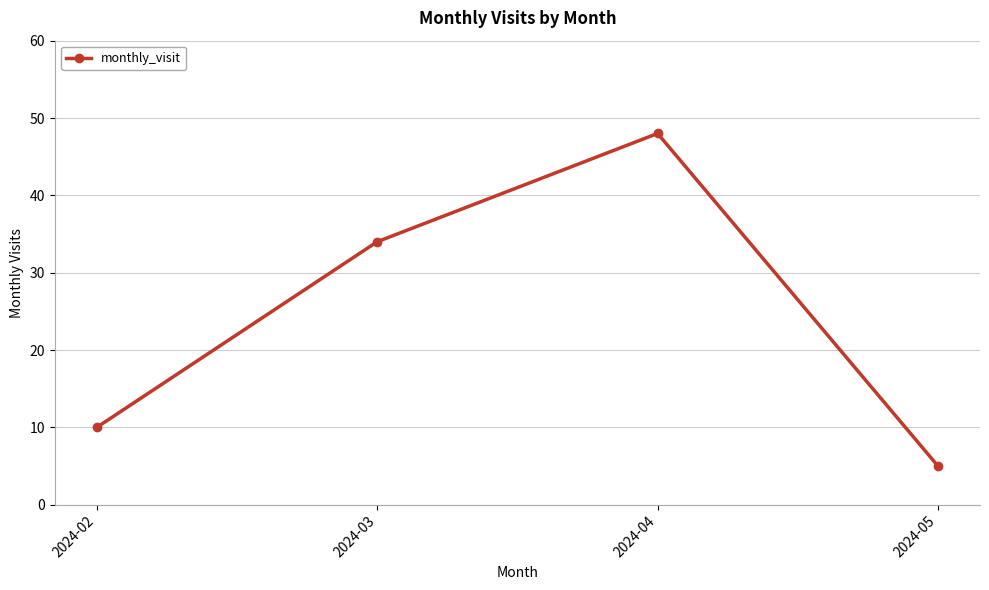

Approximately how many times larger is the value at 2024-04 compared to 2024-03?

1.4